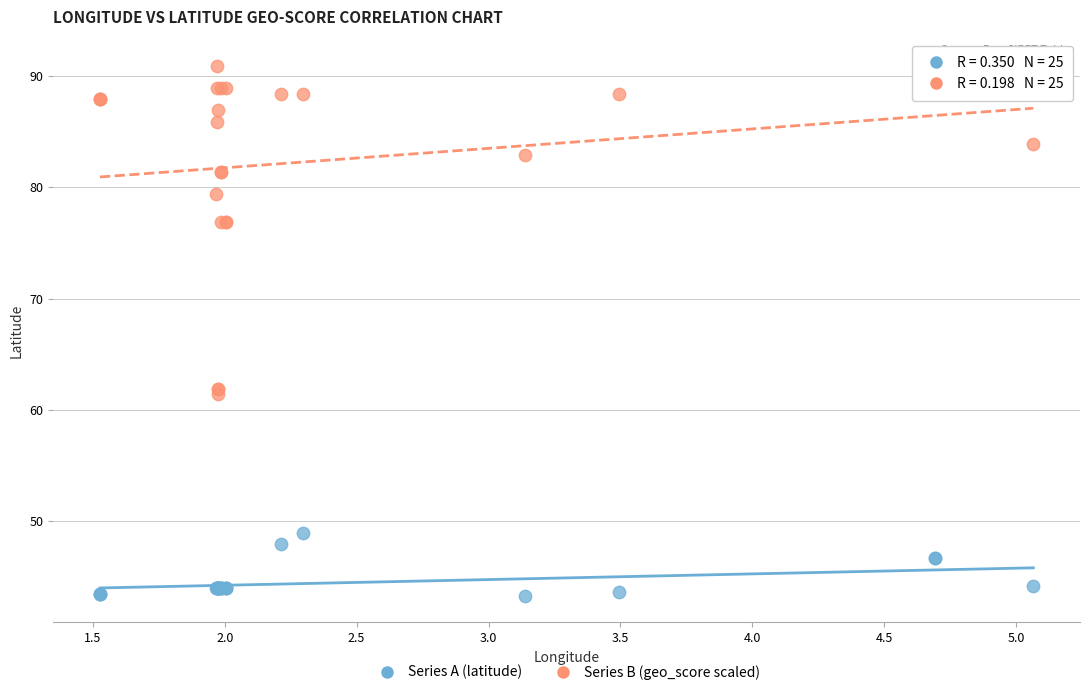

Which series has the widest spread of Y values?

Series B (geo_score scaled)